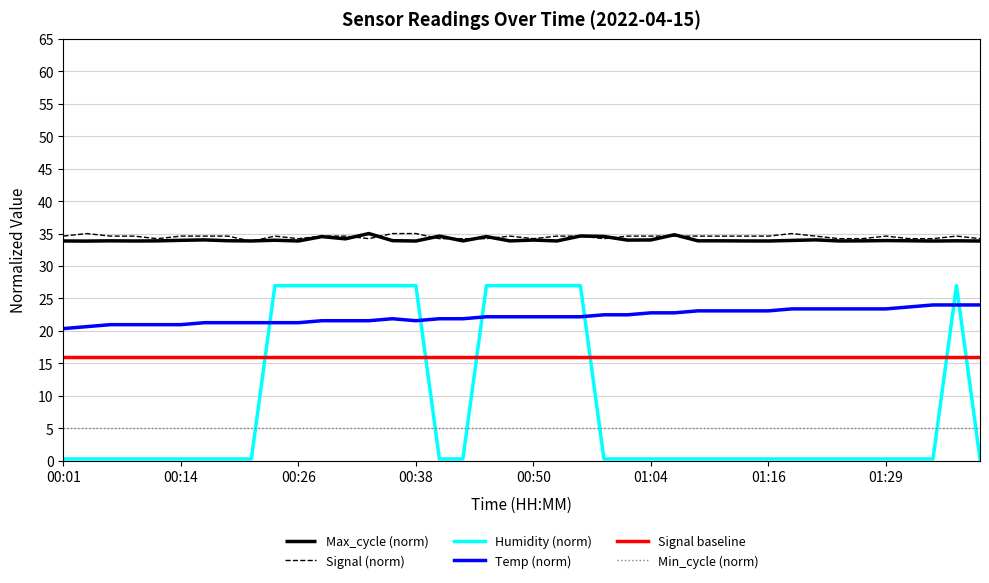

True or false: Signal baseline and Signal (norm) cross at least once.

False